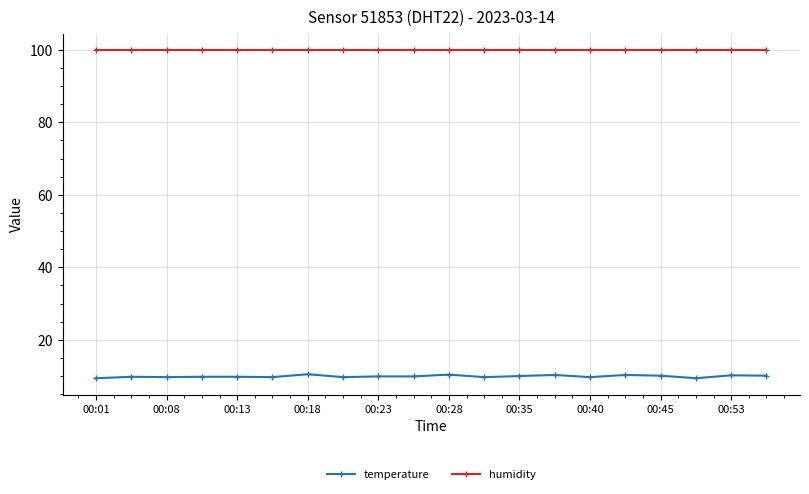

What is the average value of the temperature series?

9.9